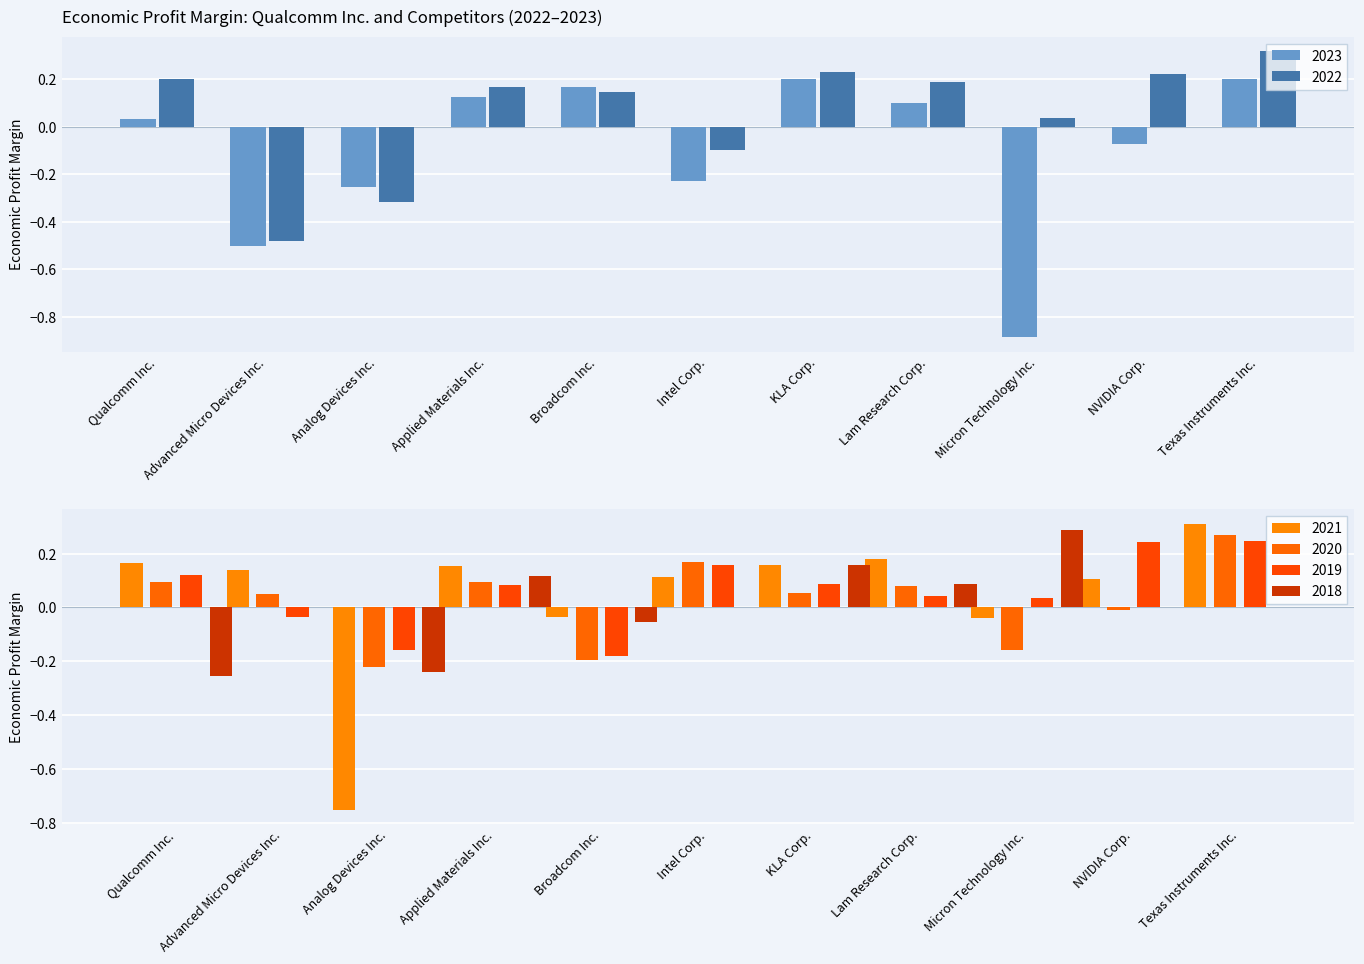

How many groups of bars are there?

11